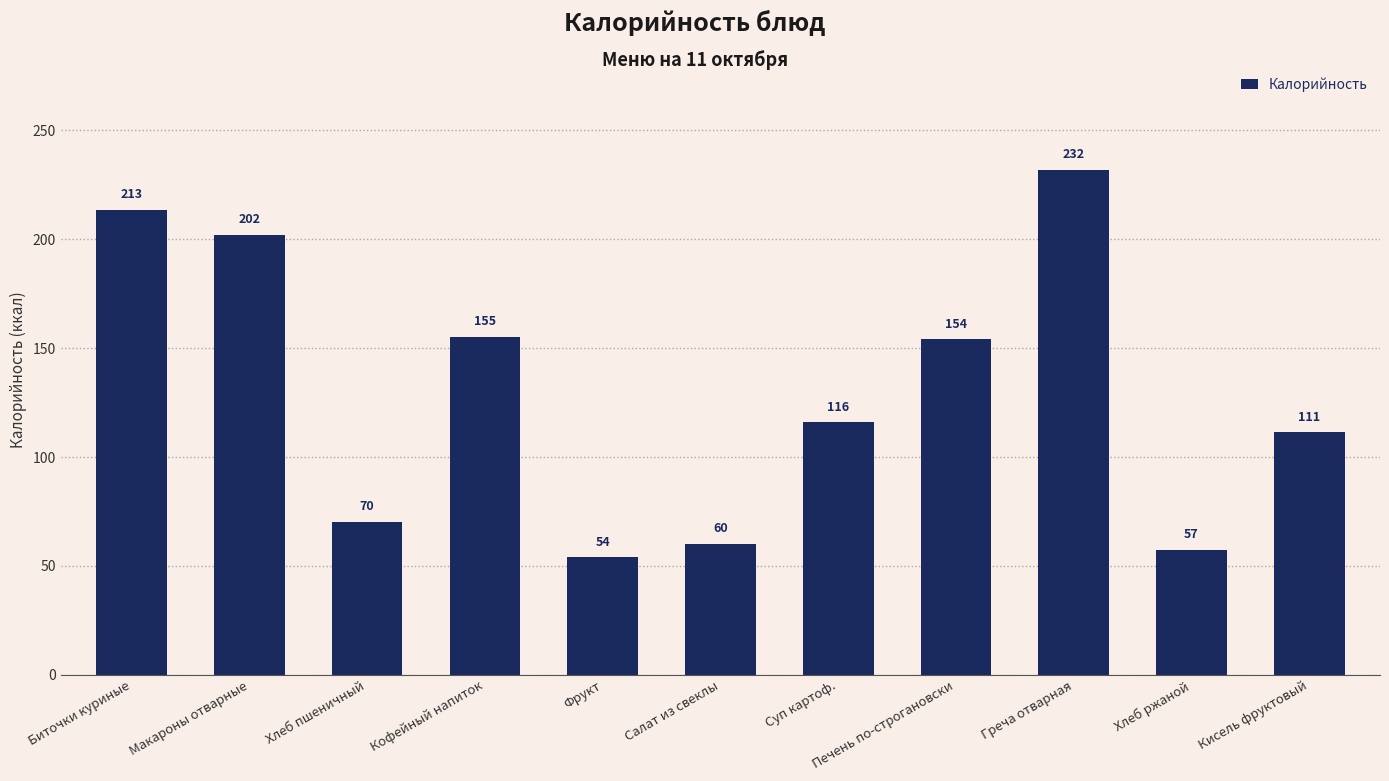

How many data points are less than 115?

5